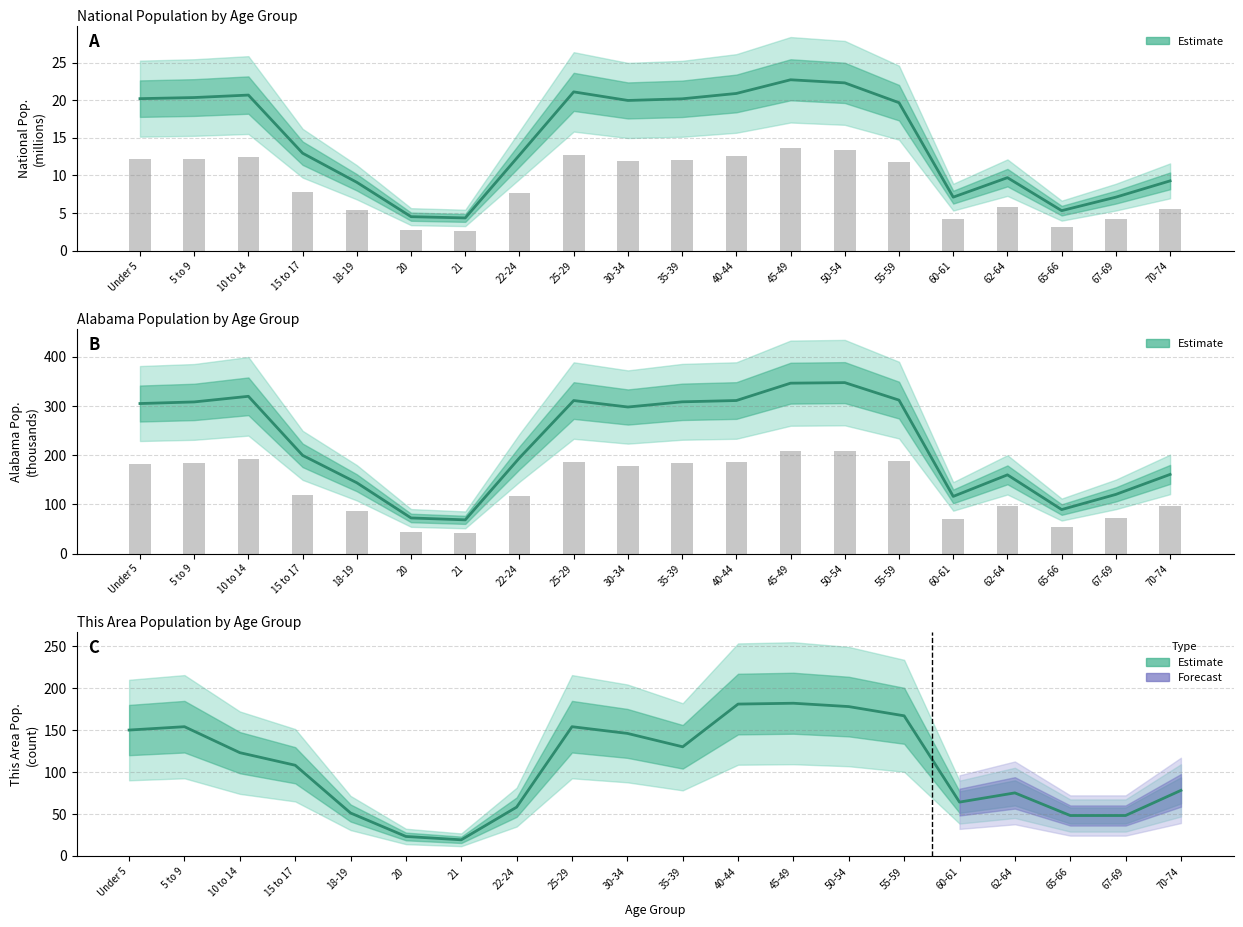

Which series has the largest total across all categories?

Alabama (thousands)